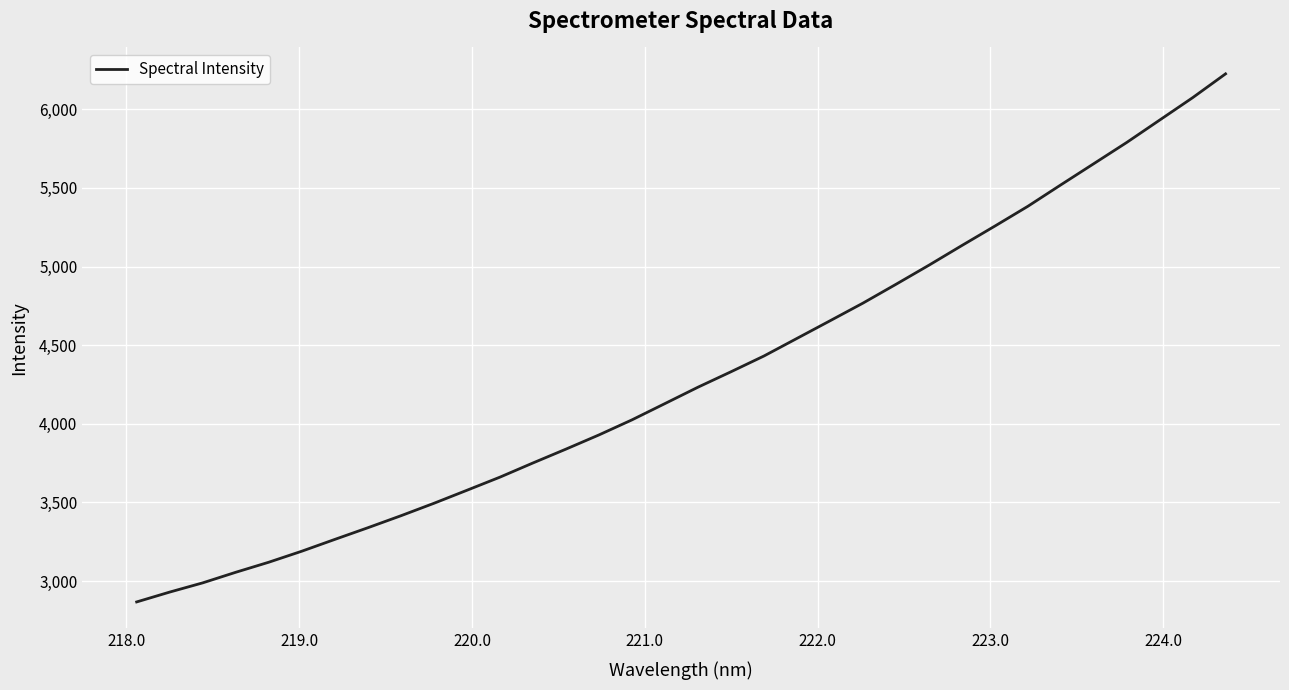

What is the minimum value shown in the chart?

2867.6